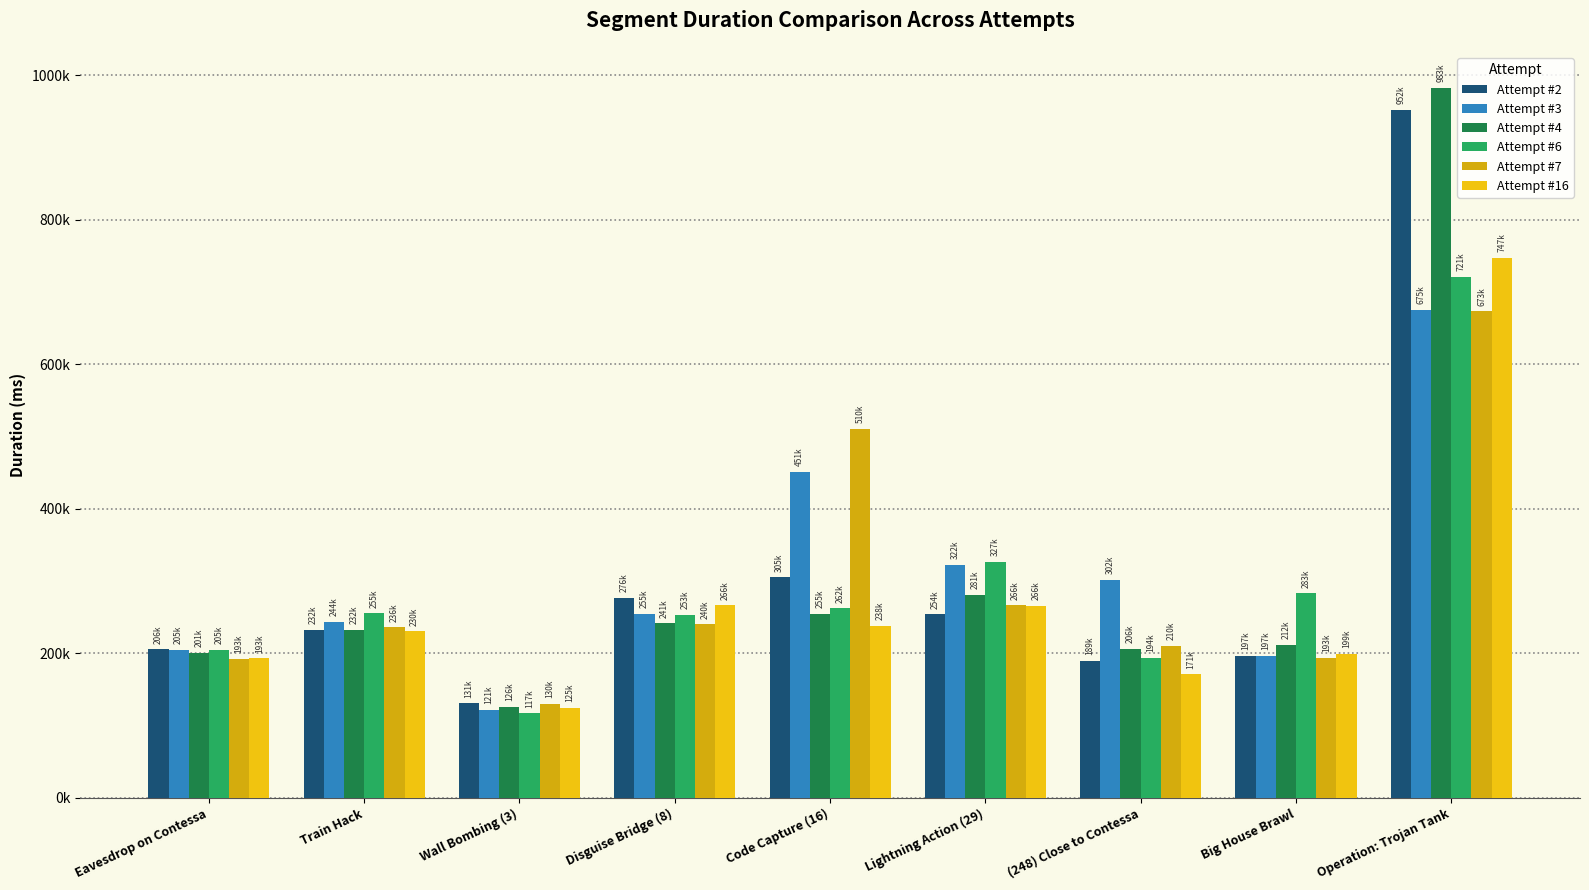

Read the Attempt #6 value at Code Capture (16), to the nearest 100.

262100